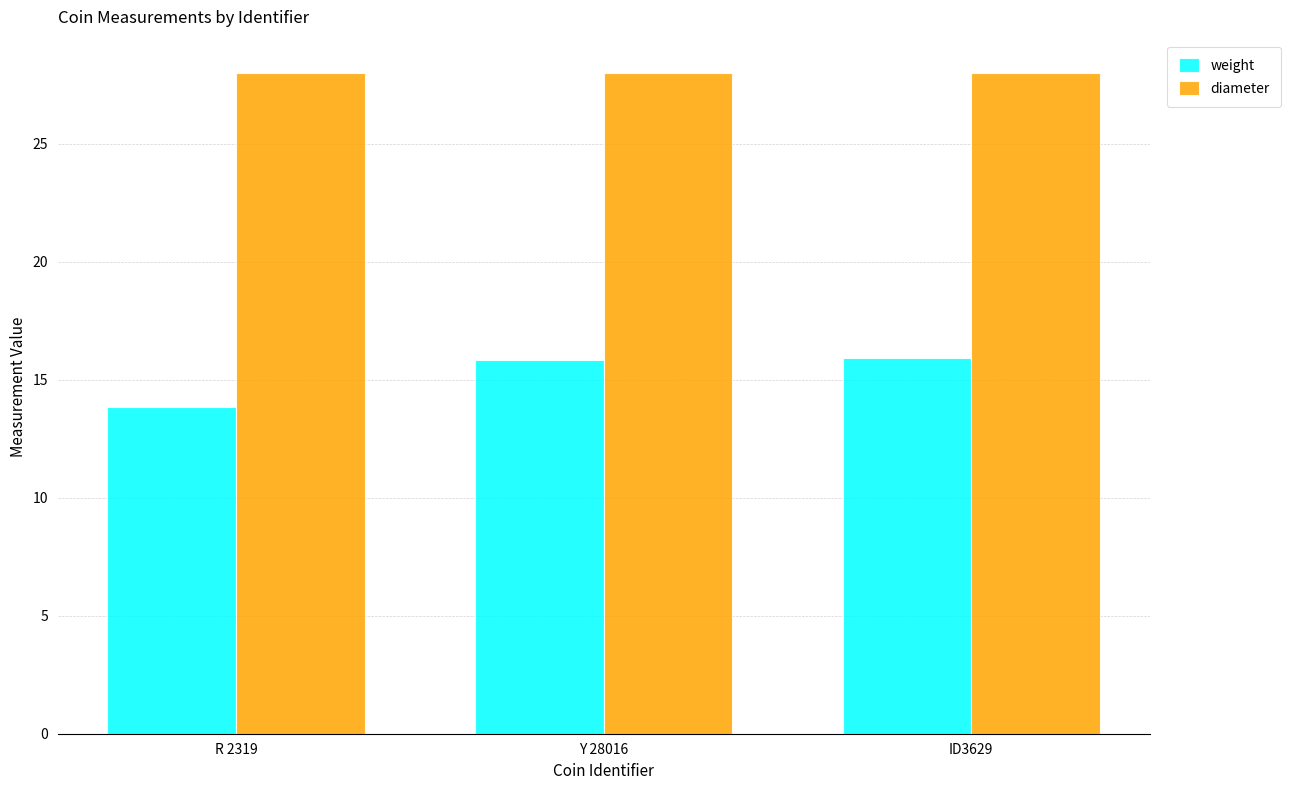

Which category has the lowest value across all series?

R 2319